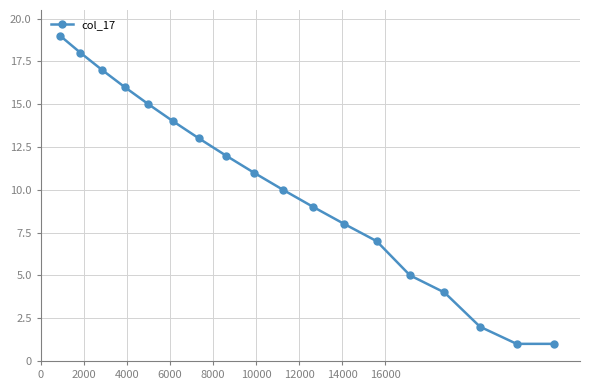

True or false: the data has more than 0 interior local peaks.

False